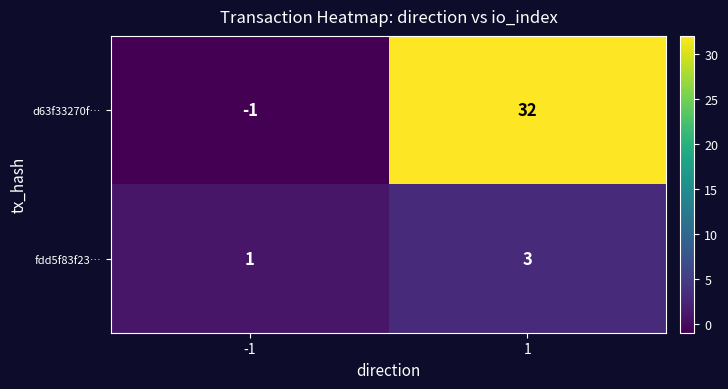

Which series has the largest total across all categories?

d63f33270f…